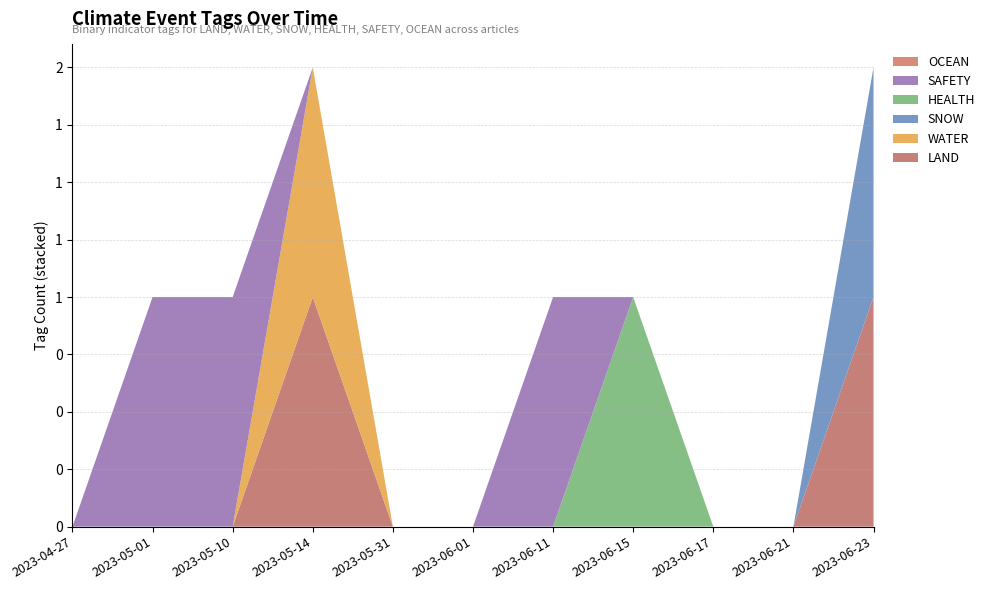

Reading right to left, what are all the values shown in this chart?

LAND: 1	0	0	0	0	0	0	1	0	0	0
WATER: 0	0	0	0	0	0	0	1	0	0	0
SNOW: 1	0	0	0	0	0	0	0	0	0	0
HEALTH: 0	0	0	1	0	0	0	0	0	0	0
SAFETY: 0	0	0	0	1	0	0	0	1	1	0
OCEAN: 0	0	0	0	0	0	0	0	0	0	0